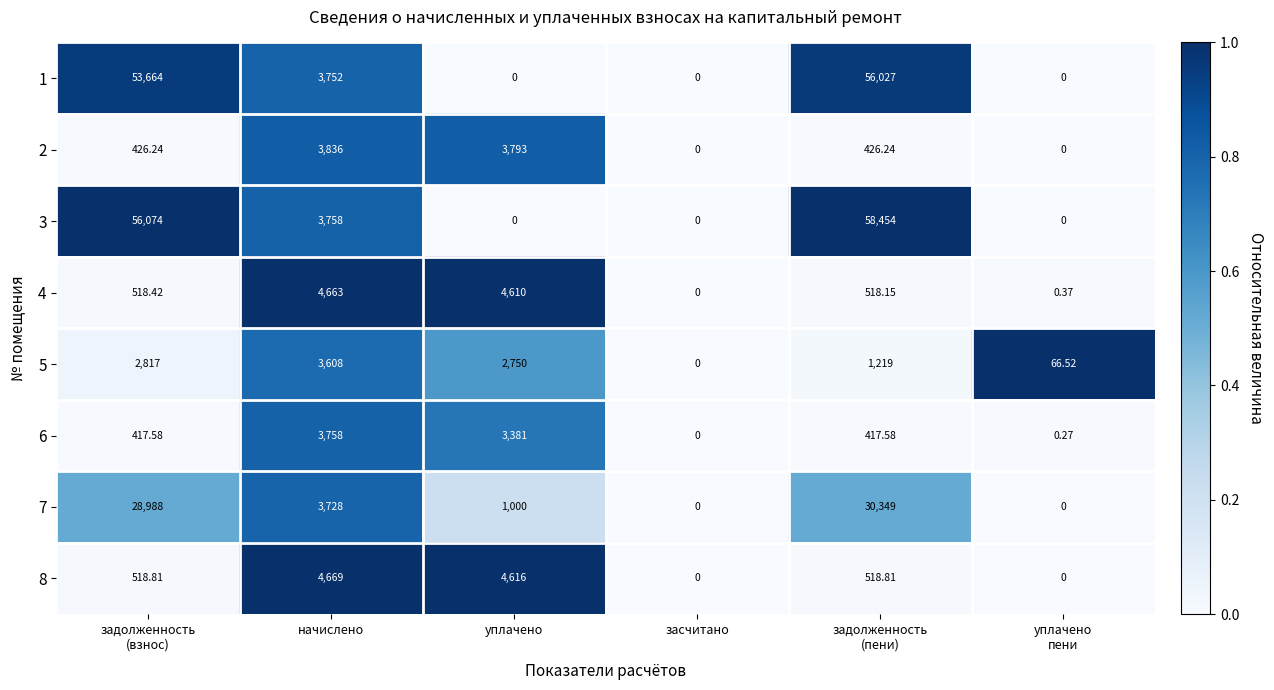

Where is 1 nearest to the value 28013?

начислено